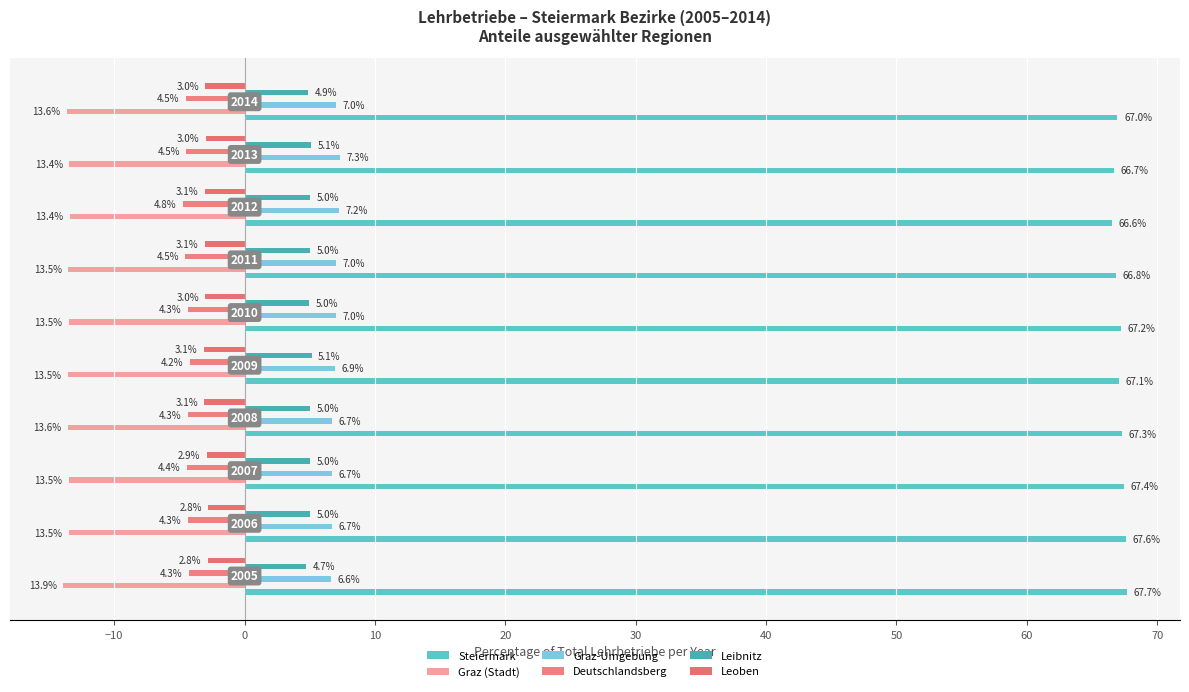

What is the average value of the Graz (Stadt) series?

-13.5